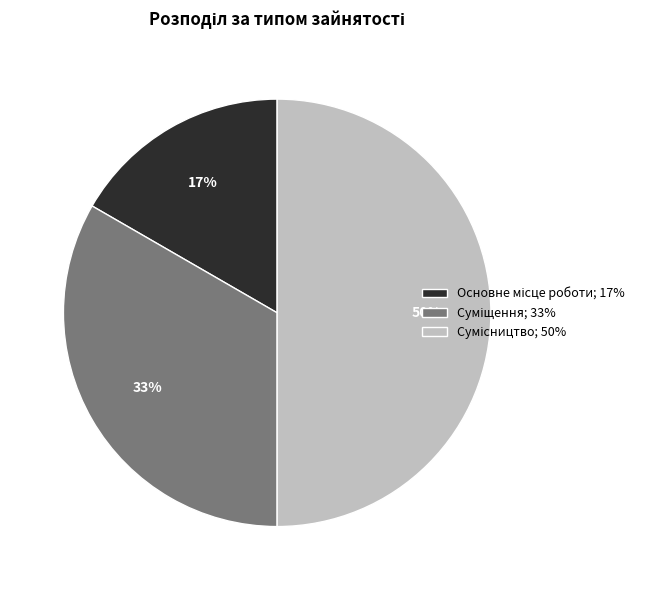

To the nearest percent, what is the difference between the largest and smallest slice percentages?

33%